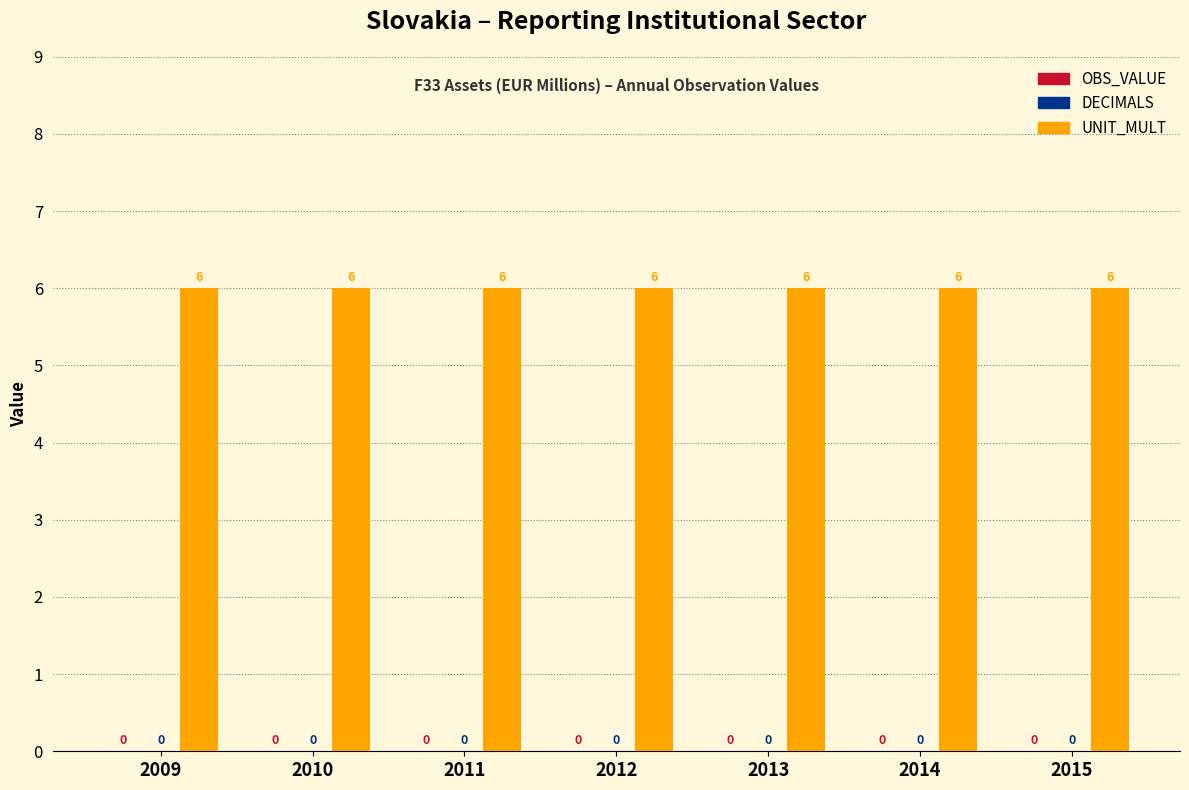

List the labels in order of OBS_VALUE value, smallest first.

2009, 2010, 2011, 2012, 2013, 2014, 2015